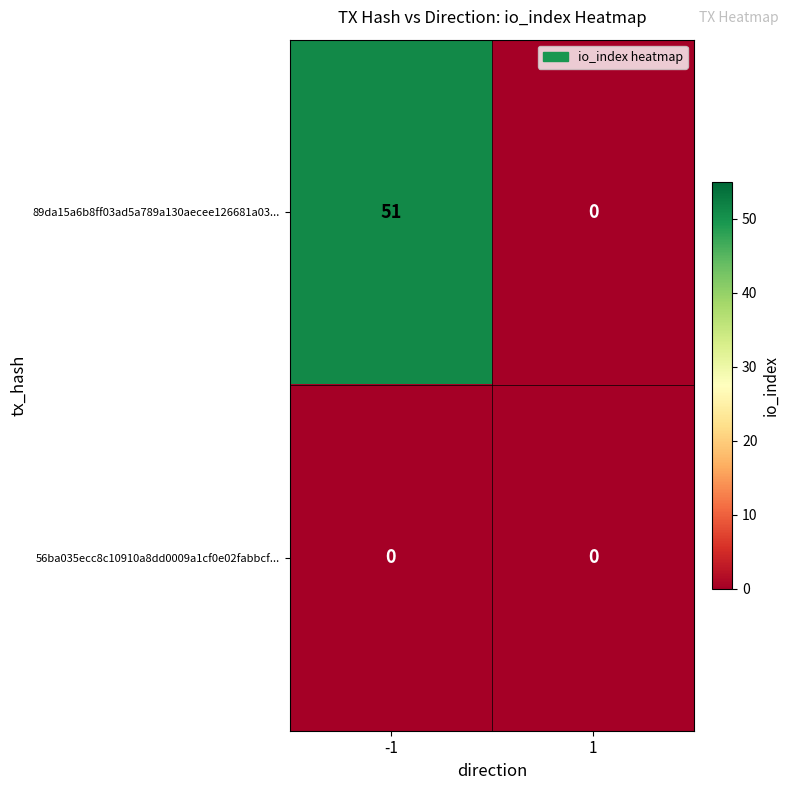

Which series changed the most between -1 and 1?

89da15a6b8ff03ad5a789a130aecee126681a03...